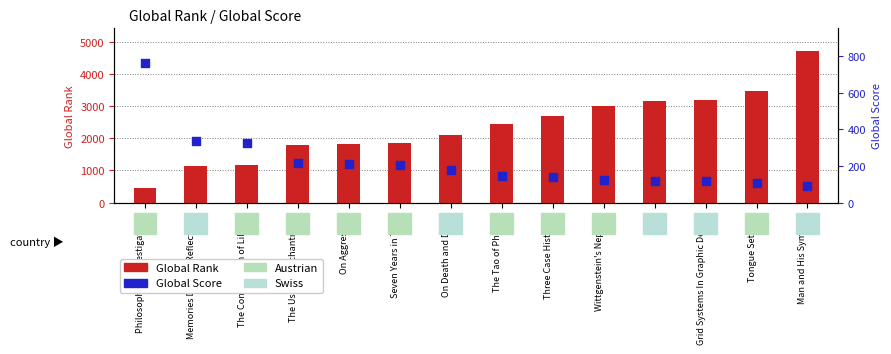

At how many categories does at least one series exceed 3665?

1